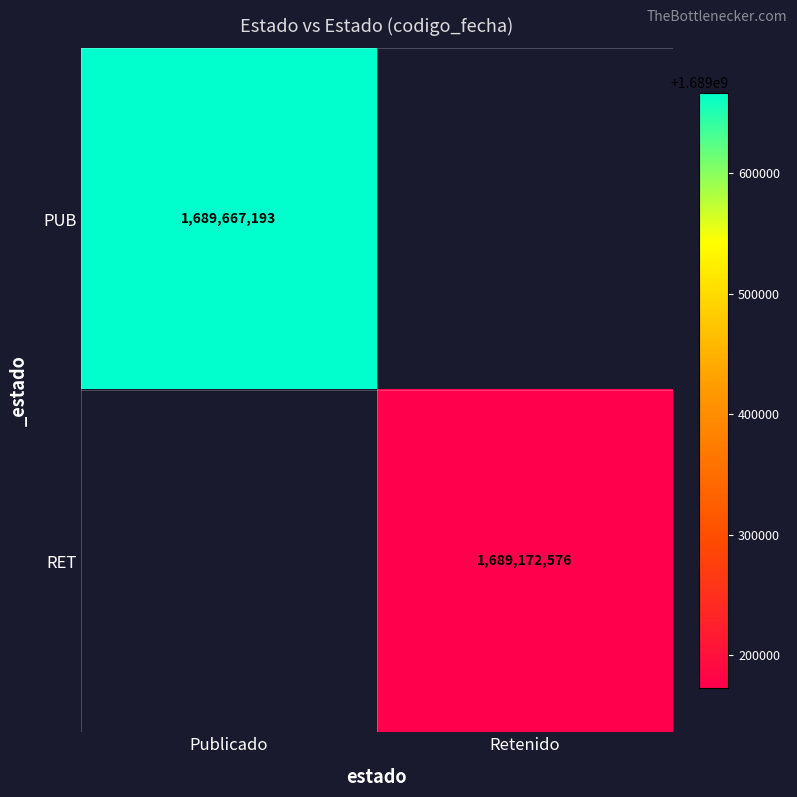

Which label corresponds to the smallest value in the chart?

Retenido